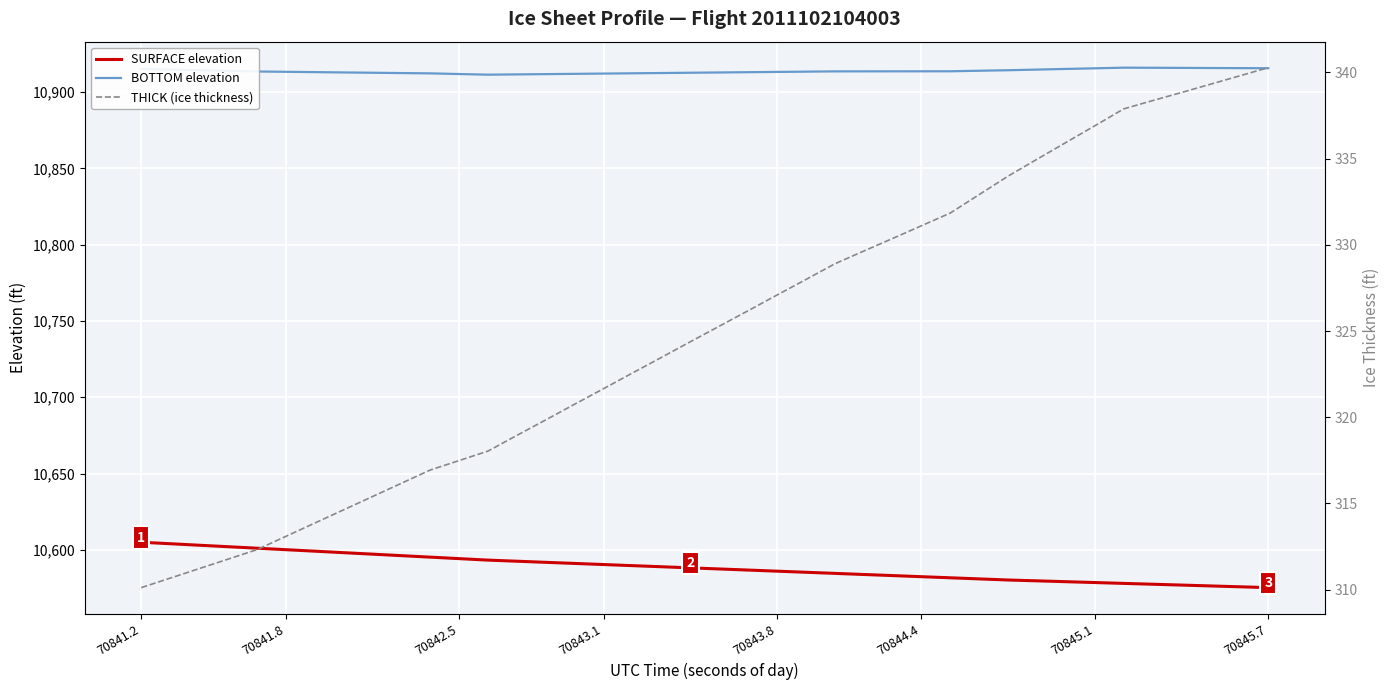

What are all the series names shown in the legend?

SURFACE elevation, BOTTOM elevation, THICK (ice thickness)